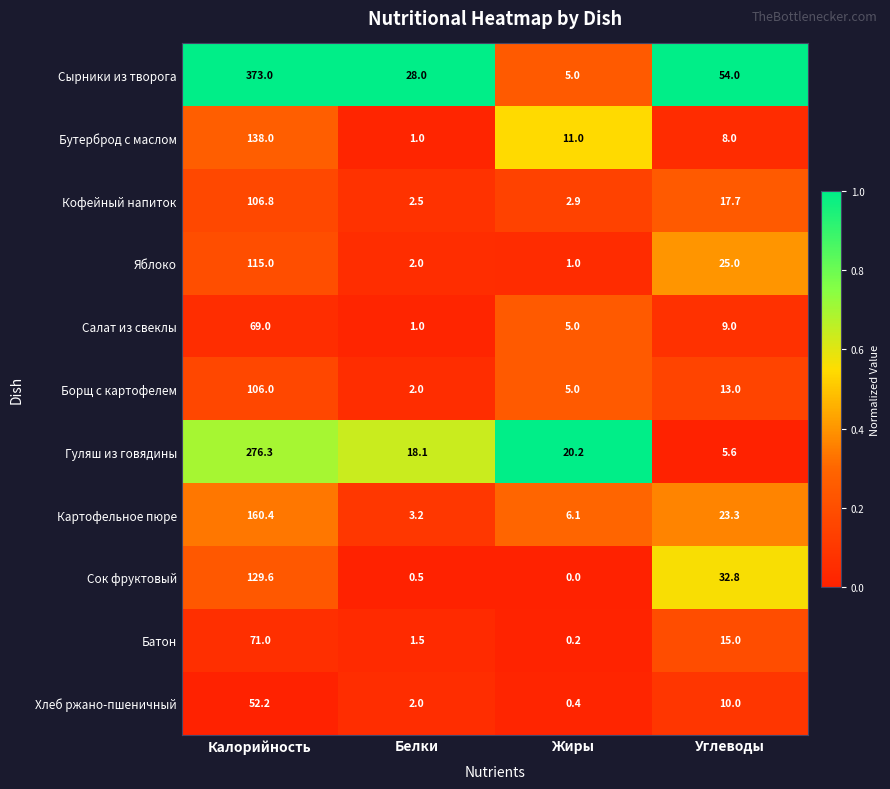

List the labels in order of Гуляш из говядины value, smallest first.

Углеводы, Белки, Жиры, Калорийность